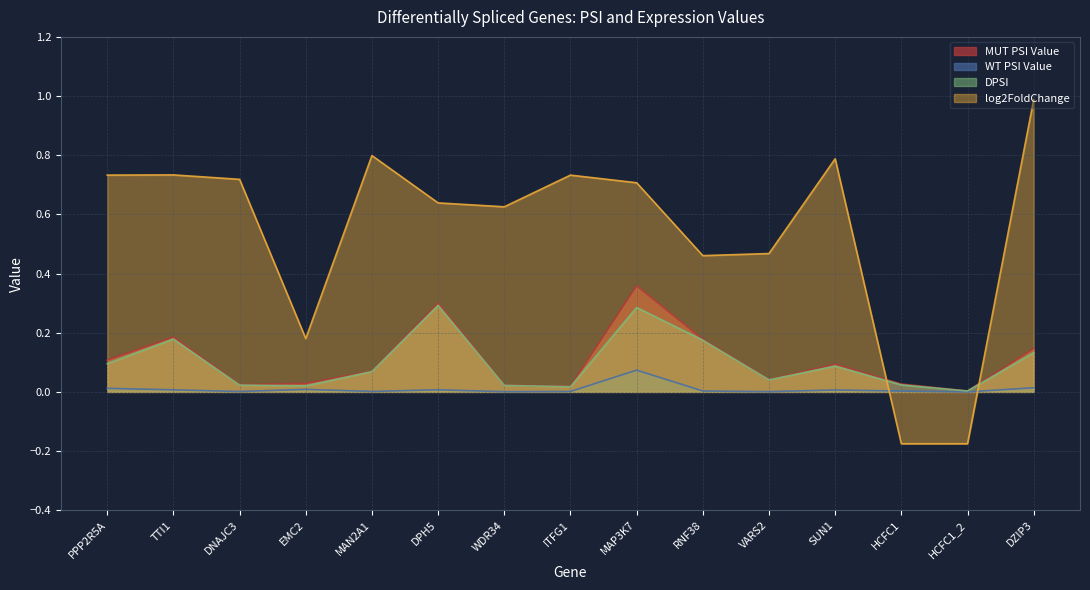

What is the highest value of the log2FoldChange series?

1.0